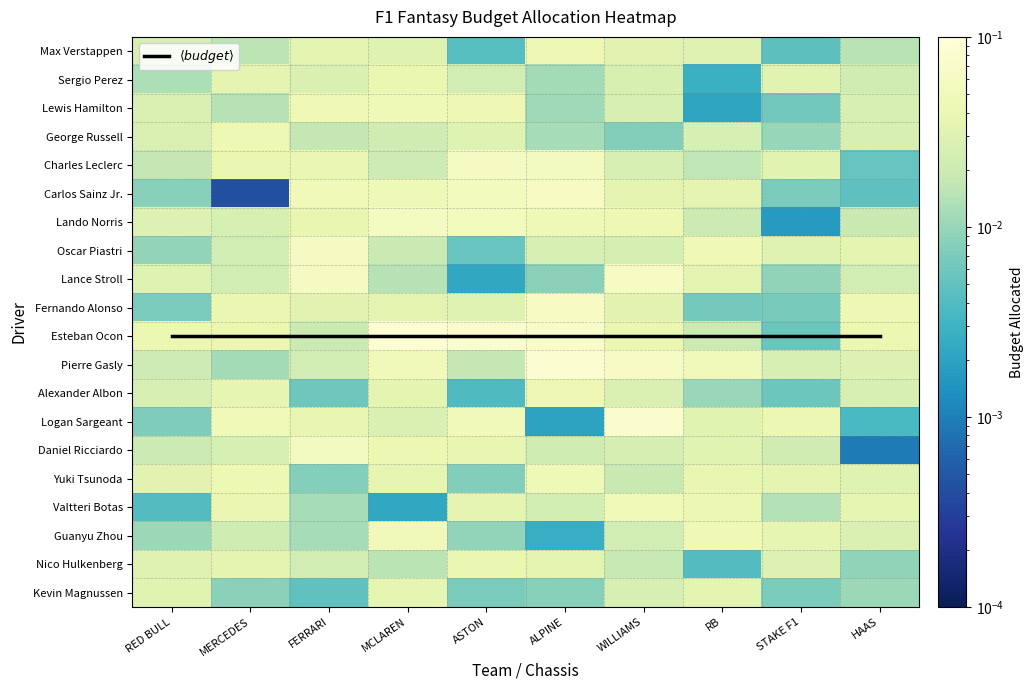

Which series has the largest total across all categories?

$\langle budget \rangle$